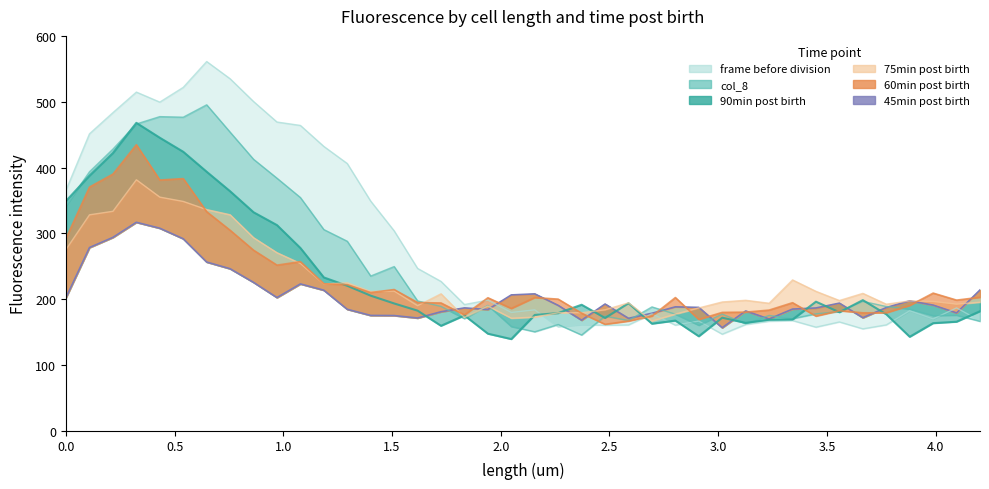

Reading left to right, transcribe all the data shown in this chart.

202.5	278.4	293.8	316.7	307.7	291.7	256.3	246.1	225.5	202.3	223.1	213.5	184.5	175.2	175.0	171.3	180.8	186.6	184.2	206.4	207.9	190.4	168.0	192.5	170.8	178.5	188.2	187.4	156.6	182.0	169.8	184.9	186.6	193.9	171.8	187.2	197.4	190.9	179.0	213.9